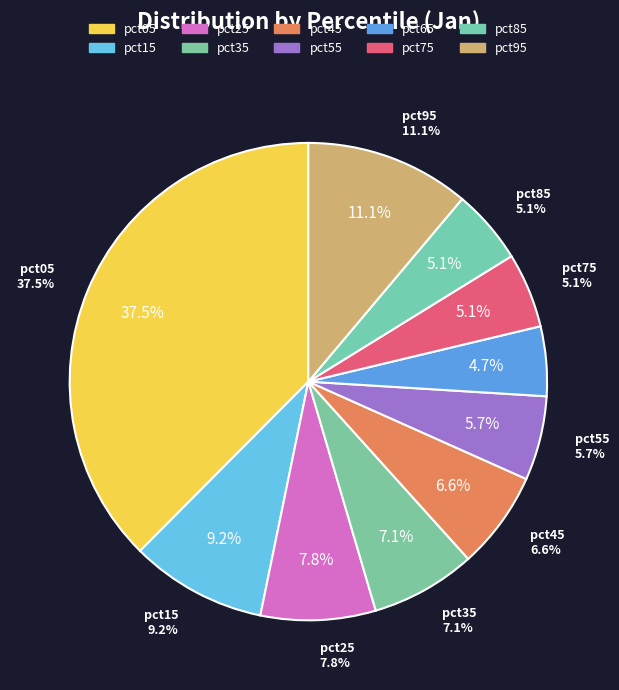

How many segments does this pie chart have?

10